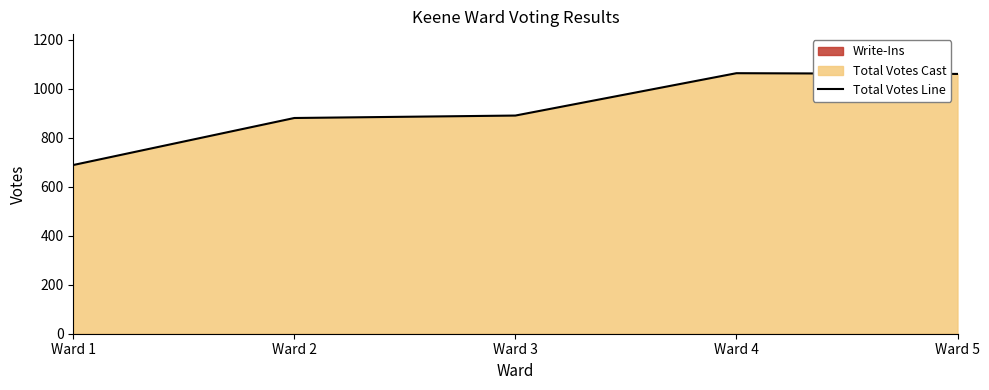

What is the sum of the values at Ward 1 and Ward 4?

1753